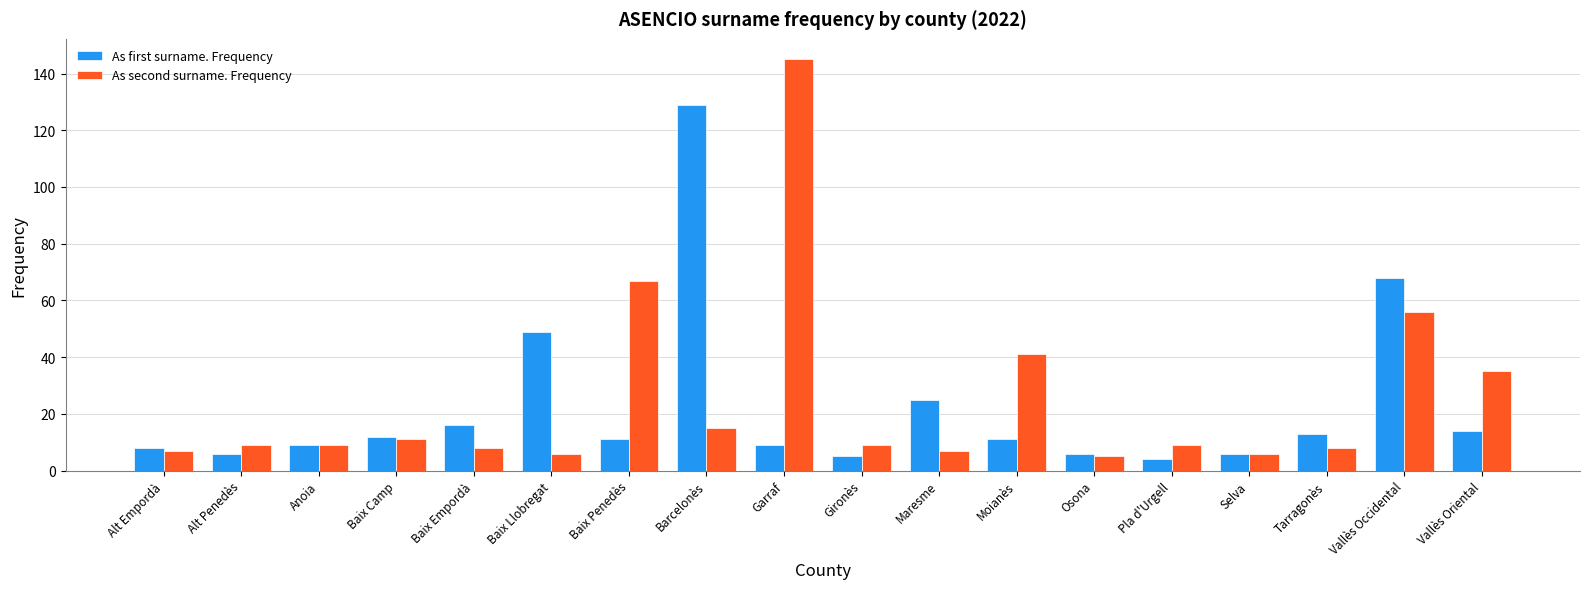

What is the sum of the As second surname. Frequency values at Baix Camp and Garraf?

156